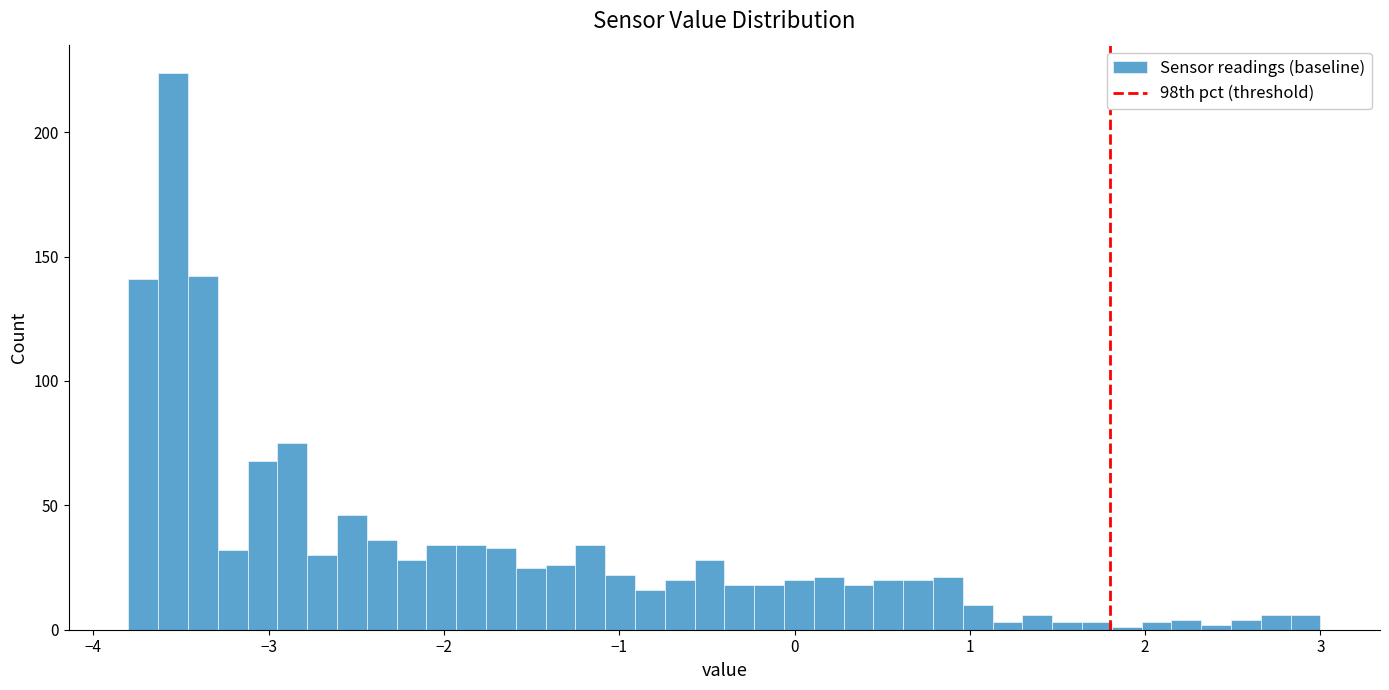

Read against the x-axis, roughly where is the centre of the tallest bar?

-3.5